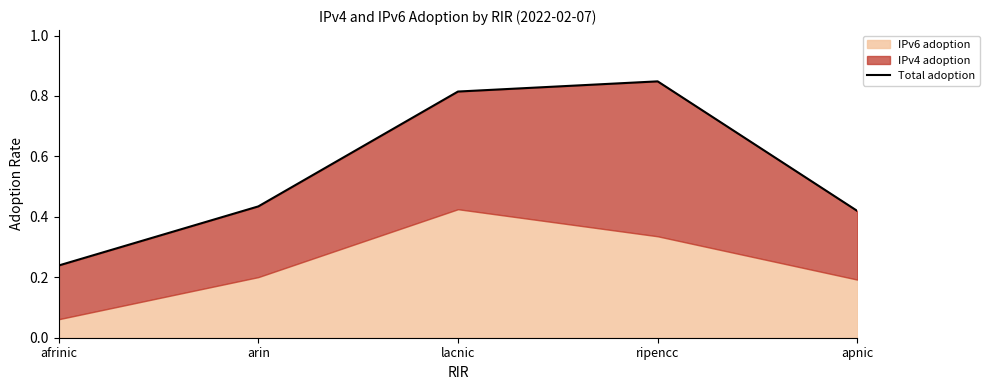

Reading left to right, list all the values displayed in this chart.

0.2	0.4	0.8	0.8	0.4